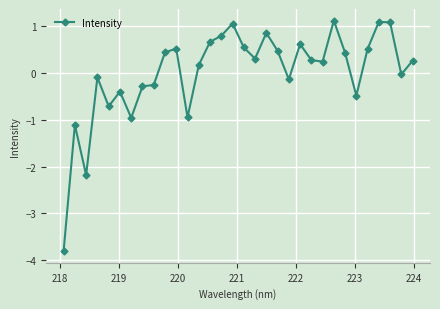

What is the value of the 23rd point from the left?

0.3